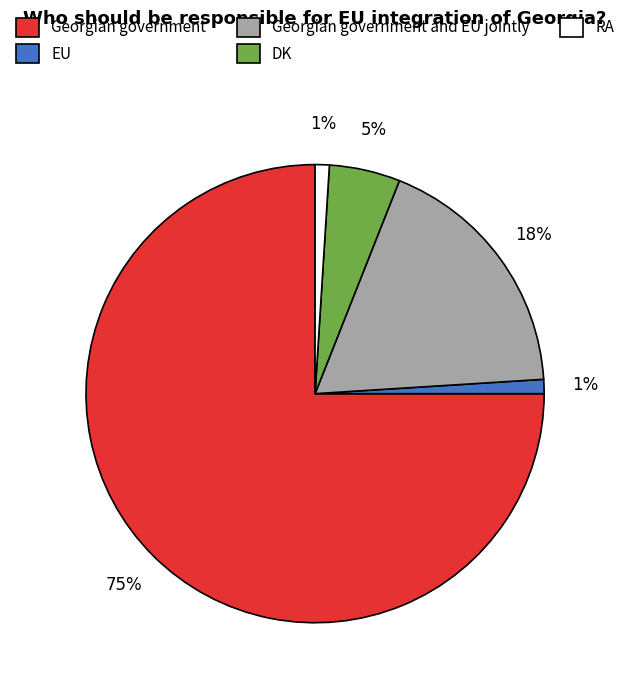

Is there any slice that represents more than half of the pie?

Yes